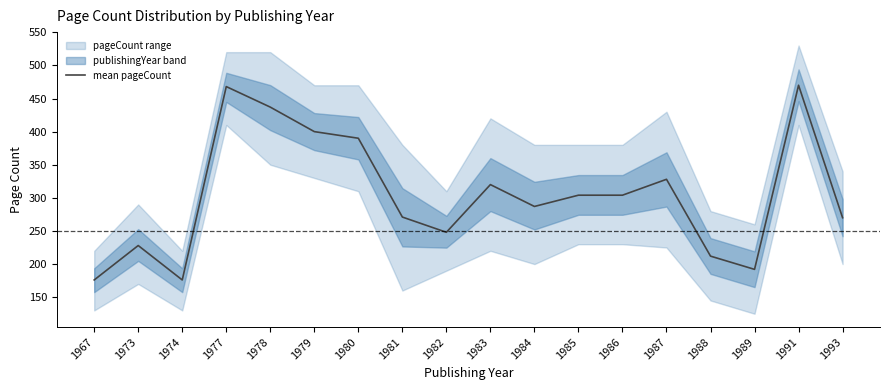

How many values are below 304?

9